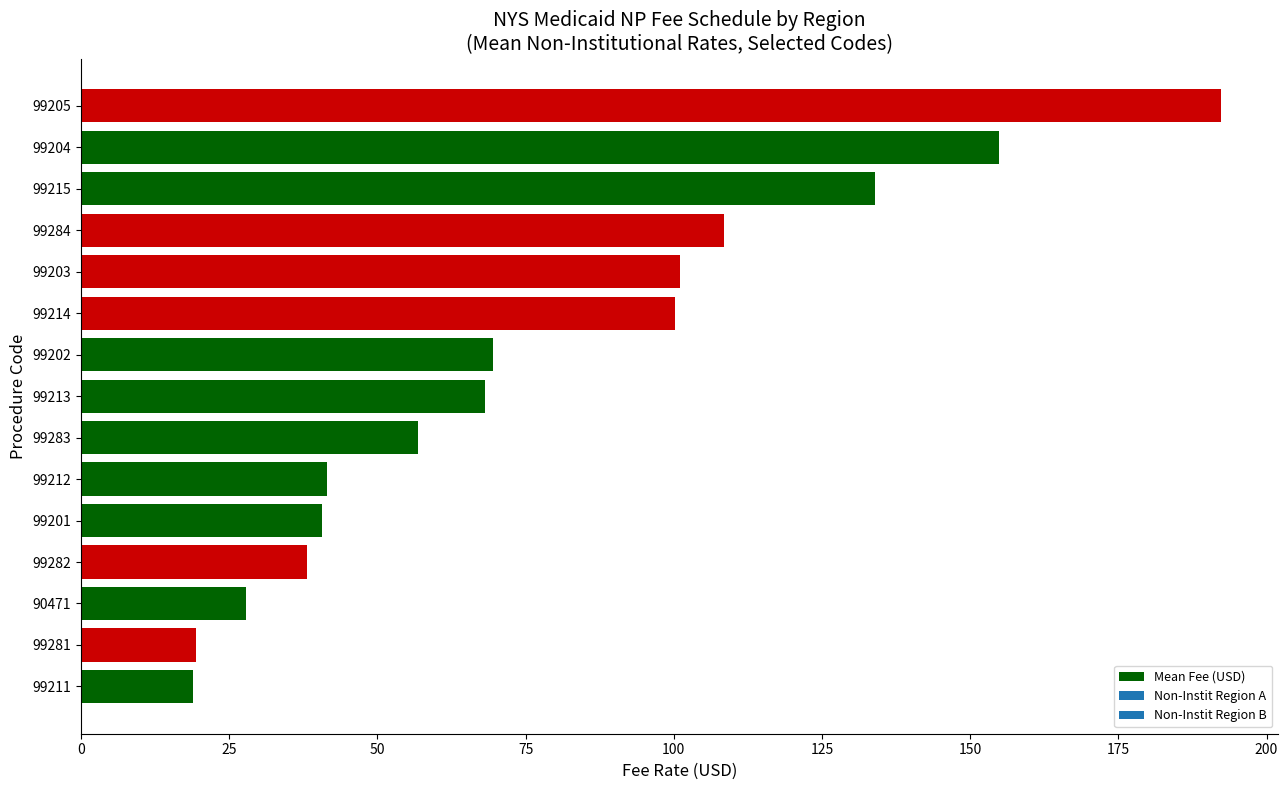

Are the bars grouped side by side (vs. stacked)?

No